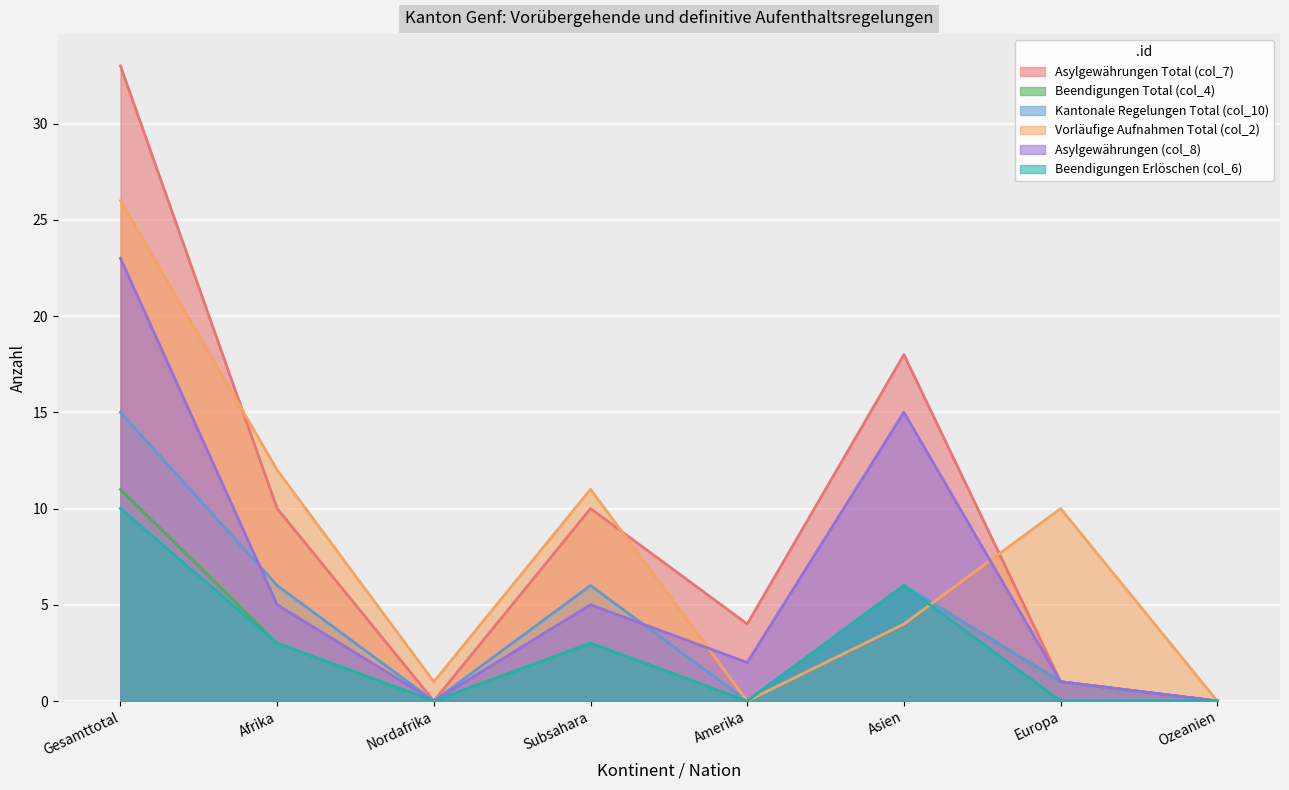

At which category does the chart reach its peak across all series?

Gesamttotal